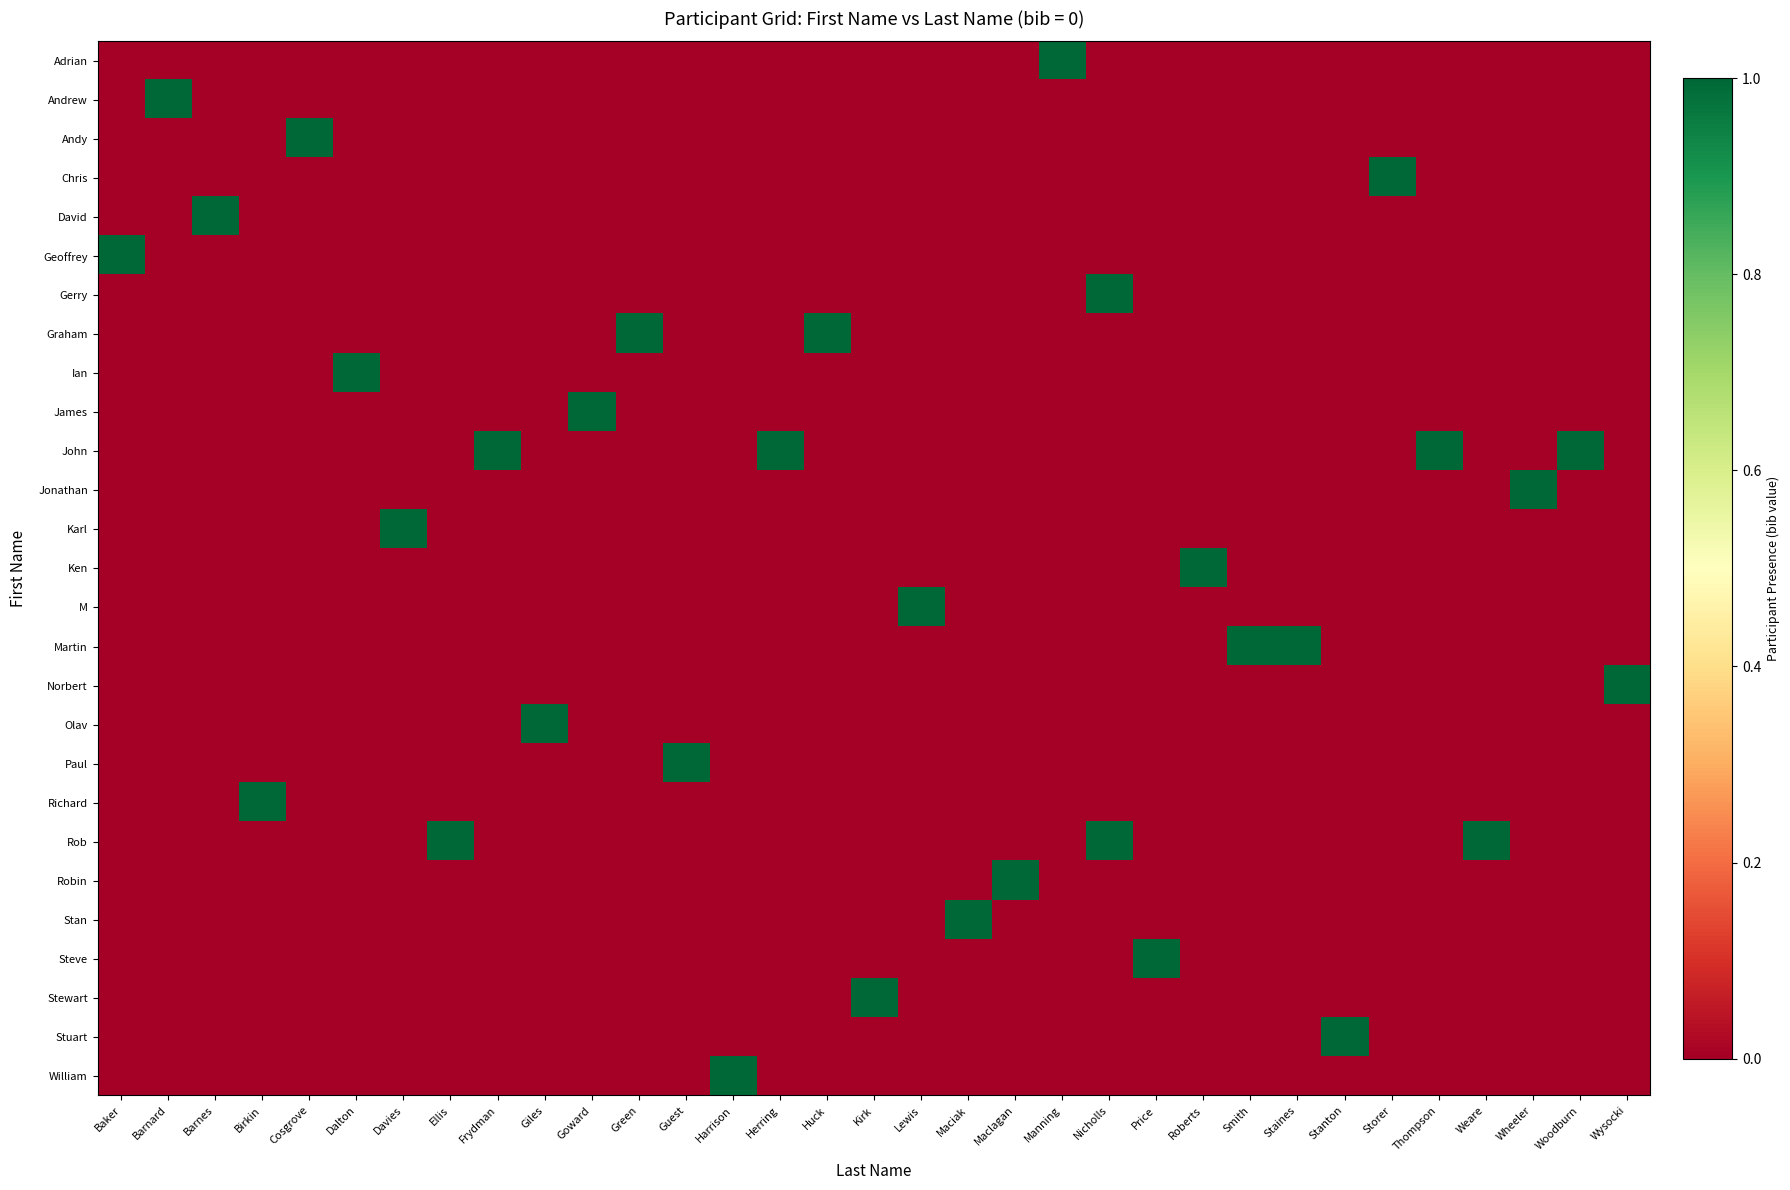

List the series in order of their peak value, highest first.

Adrian, Andrew, Andy, Chris, David, Geoffrey, Gerry, Graham, Ian, James, John, Jonathan, Karl, Ken, M, Martin, Norbert, Olav, Paul, Richard, Rob, Robin, Stan, Steve, Stewart, Stuart, William